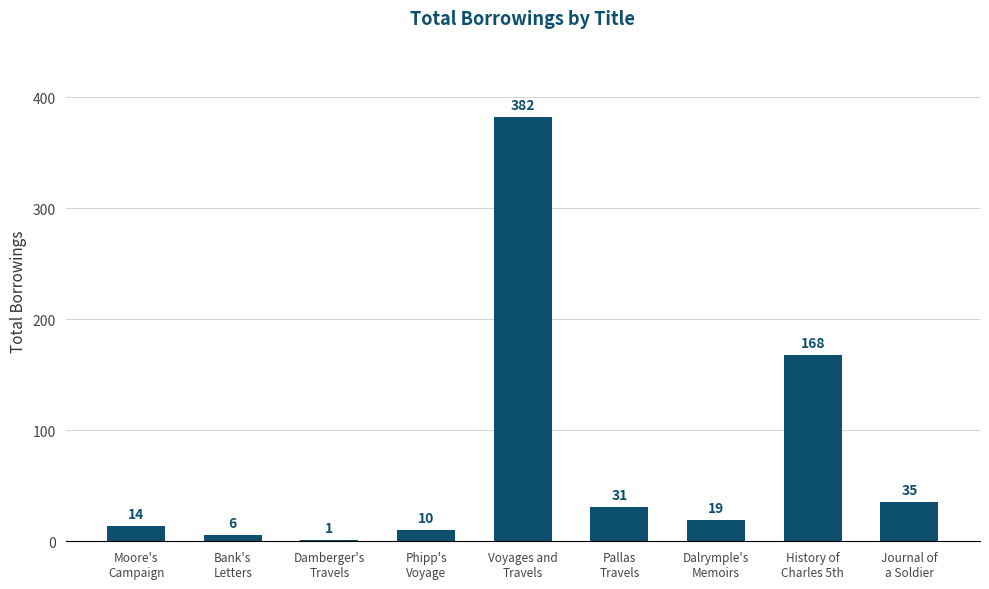

At which category does the chart reach its peak across all series?

Voyages and
Travels